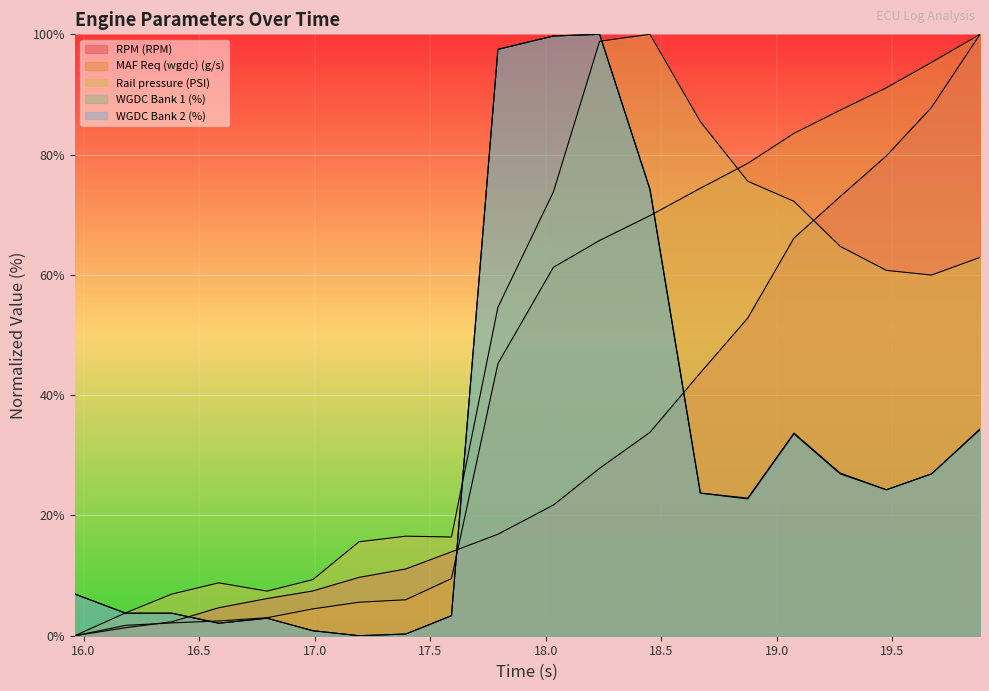

True or false: RPM (RPM) has more than 0 points higher than both neighbors.

False